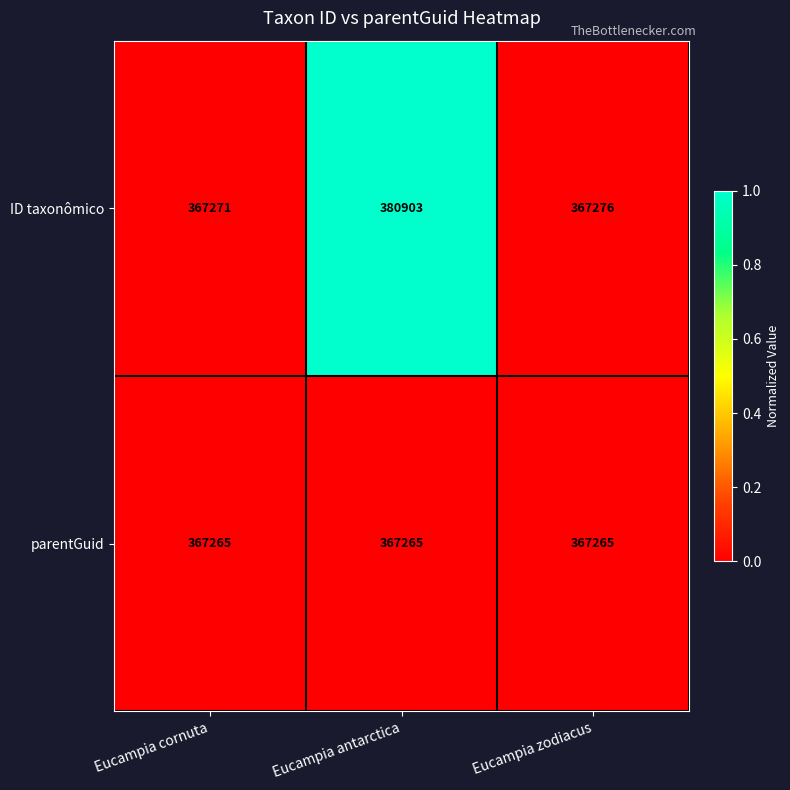

Rank the series at Eucampia antarctica from lowest to highest value.

parentGuid, ID taxonômico